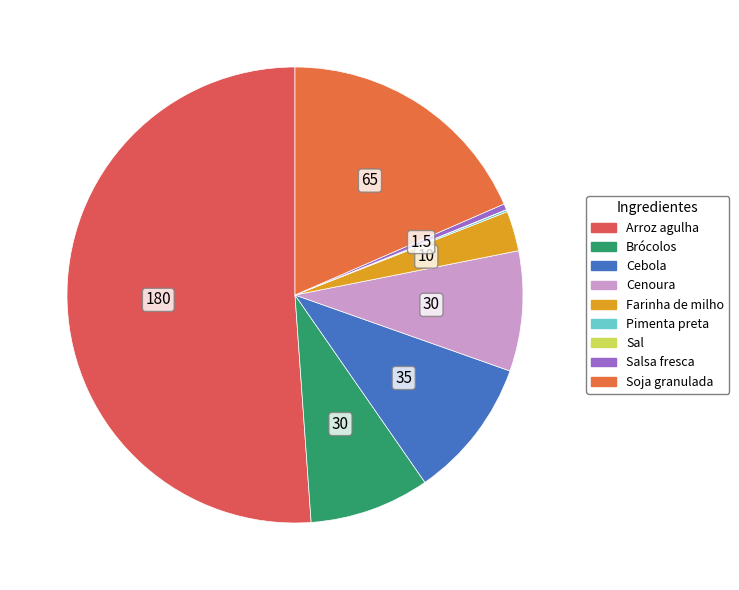

Rank the categories by value from highest to lowest.

Arroz agulha, Soja granulada, Cebola, Brócolos, Cenoura, Farinha de milho, Salsa fresca, Pimenta preta, Sal